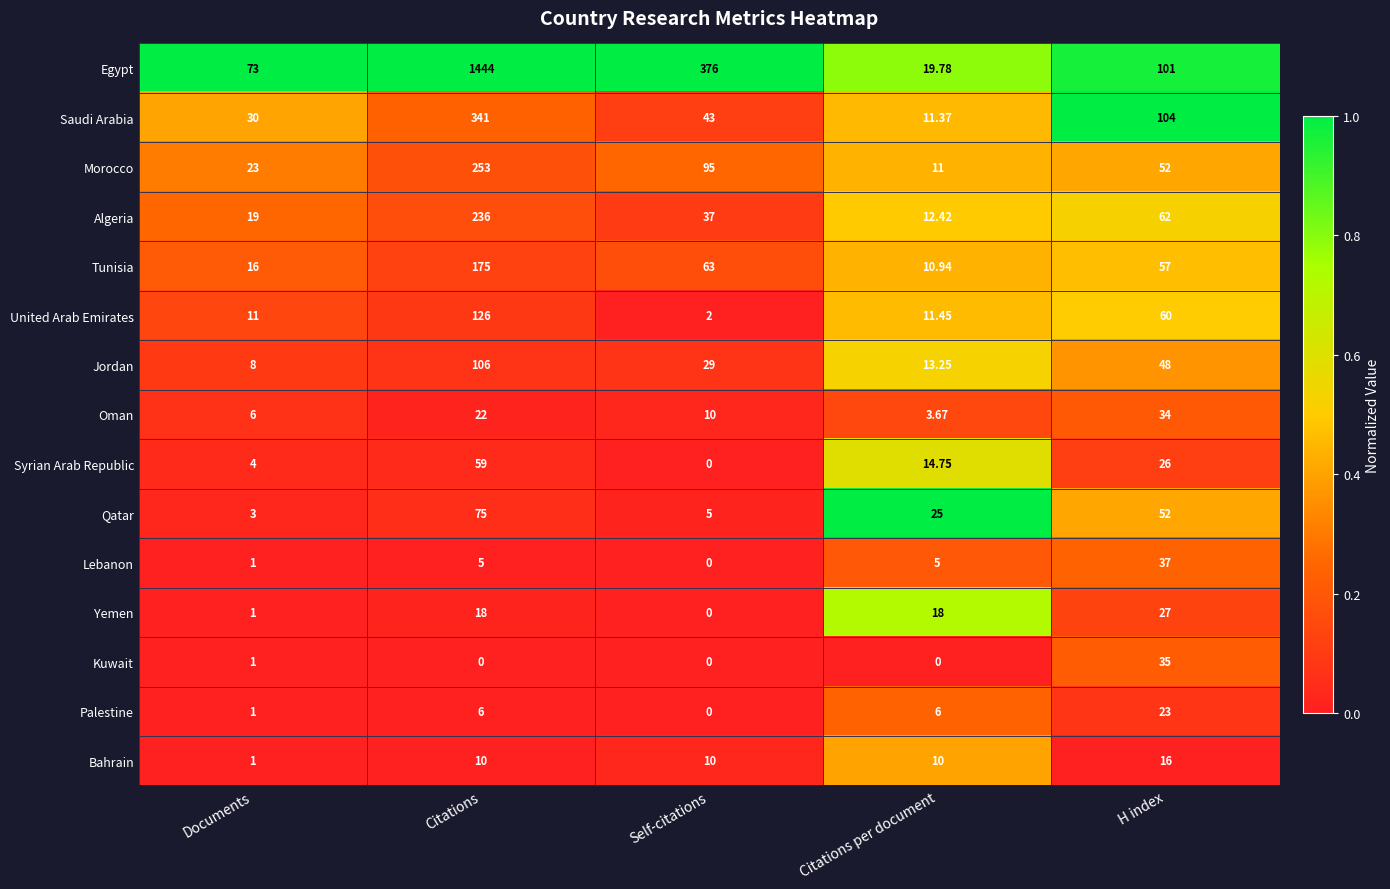

Where is Morocco nearest to the value 132?

Self-citations